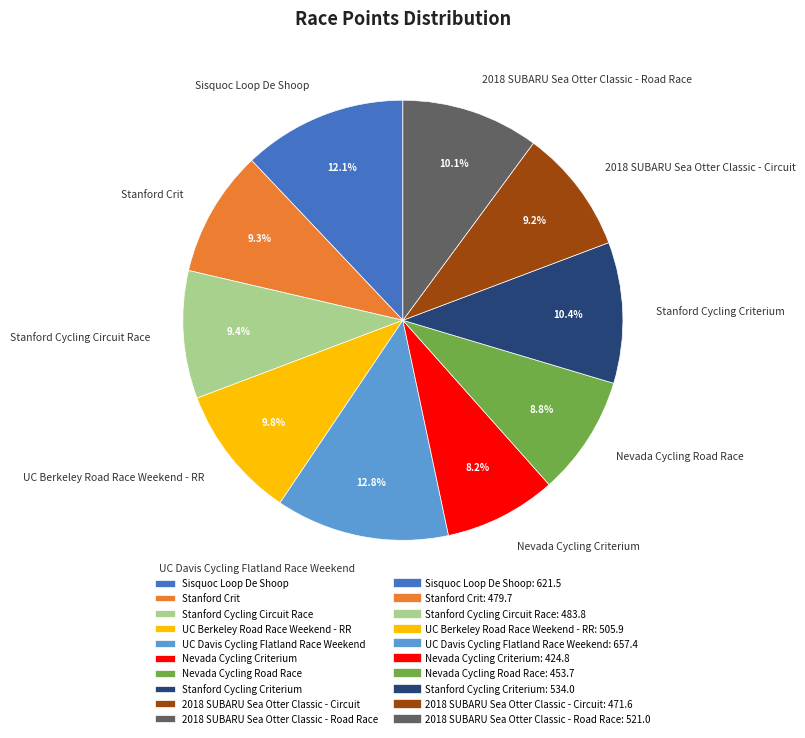

What is the smallest slice in the pie chart?

Nevada Cycling Criterium